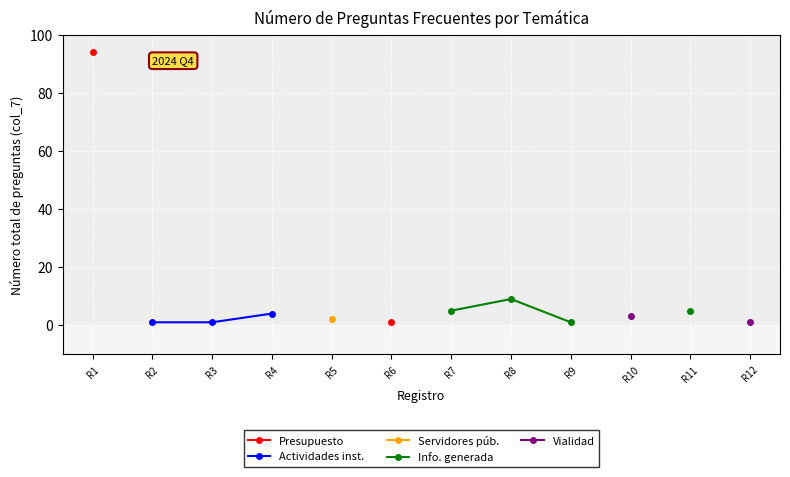

Count the number of data series in this chart.

5